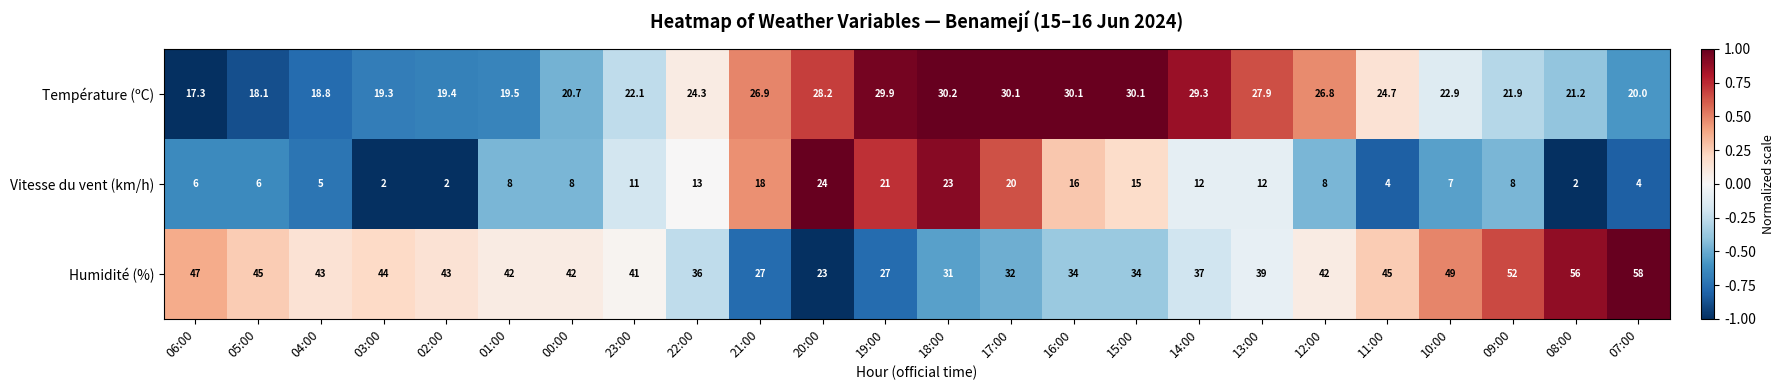

What is the spread (max minus min) of values at 11:00?

41.0